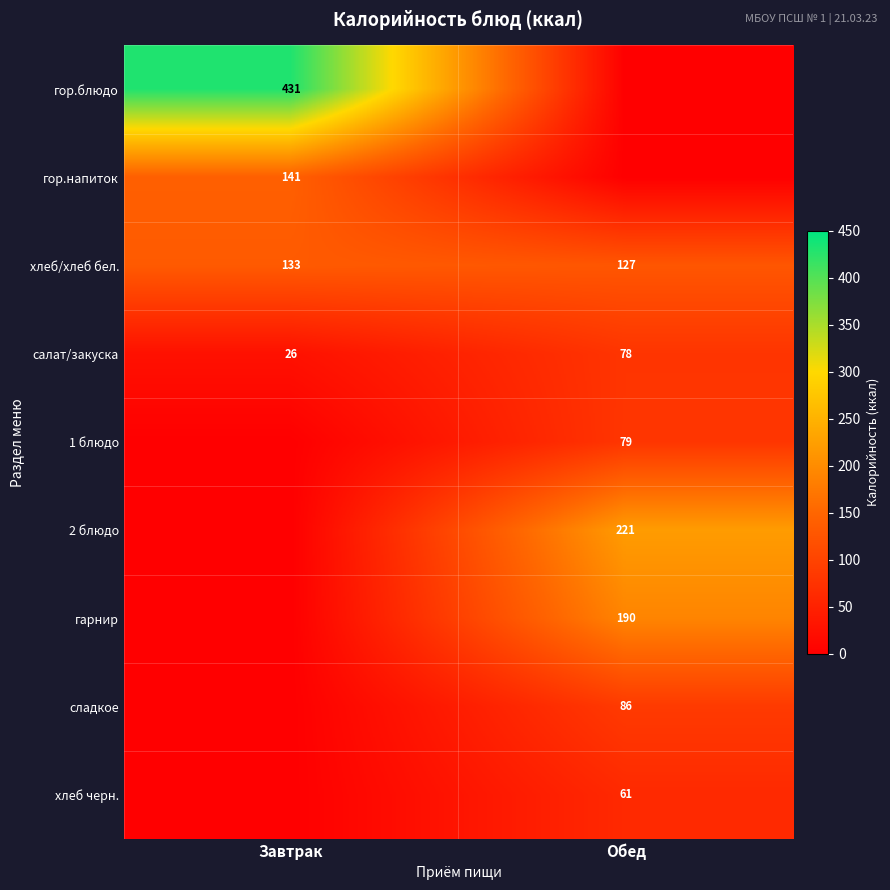

True or false: салат/закуска has a value of 12 at Завтрак.

False